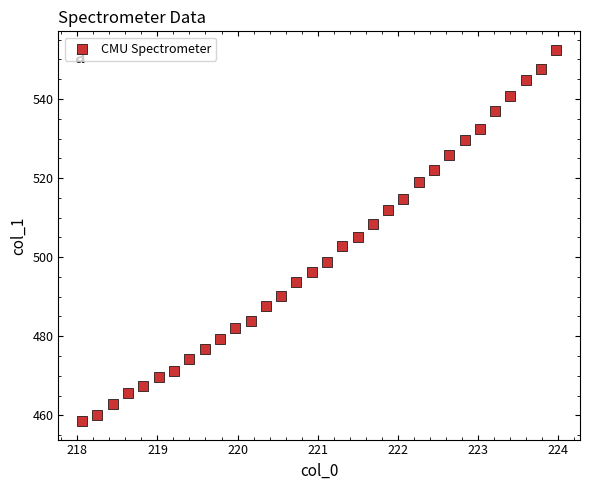

What is the range of X values (max minus min)?

5.9